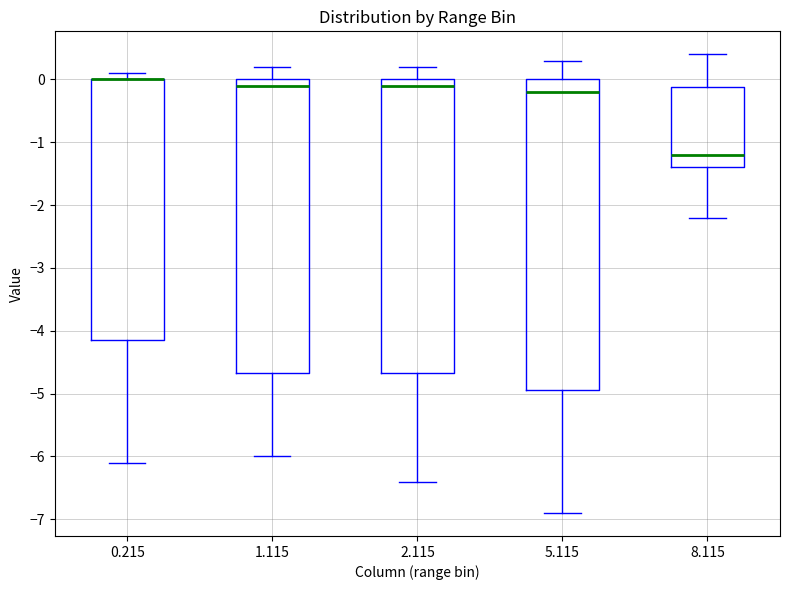

Reading left to right, transcribe this box plot: for each box, give where its median line is, the range the box spans, and where its two whiskers end, as read against the y-axis. The values are not printed on the chart, so give them approximately, as read against the axis.

0.215: median 0.0 (drawn on the box's upper edge), box -4.1 to 0.0, whiskers -6.1 to 0.1
1.115: median -0.1, box -4.7 to 0.0, whiskers -6.0 to 0.2
2.115: median -0.1, box -4.7 to 0.0, whiskers -6.4 to 0.2
5.115: median -0.2, box -4.9 to 0.0, whiskers -6.9 to 0.3
8.115: median -1.2, box -1.4 to -0.1, whiskers -2.2 to 0.4